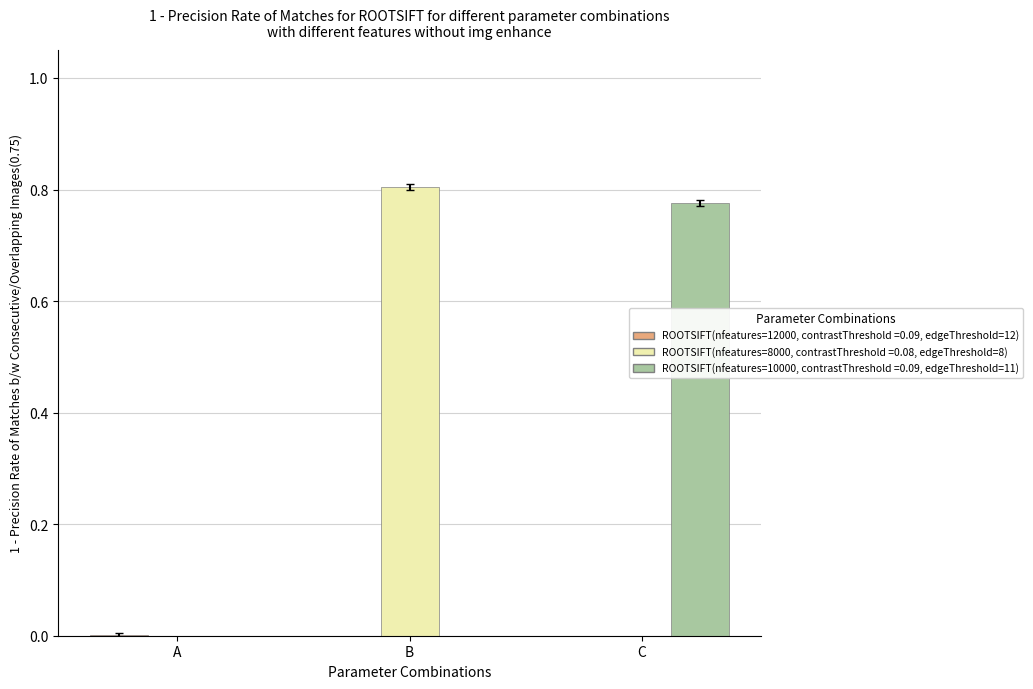

At which category does the chart reach its peak across all series?

B